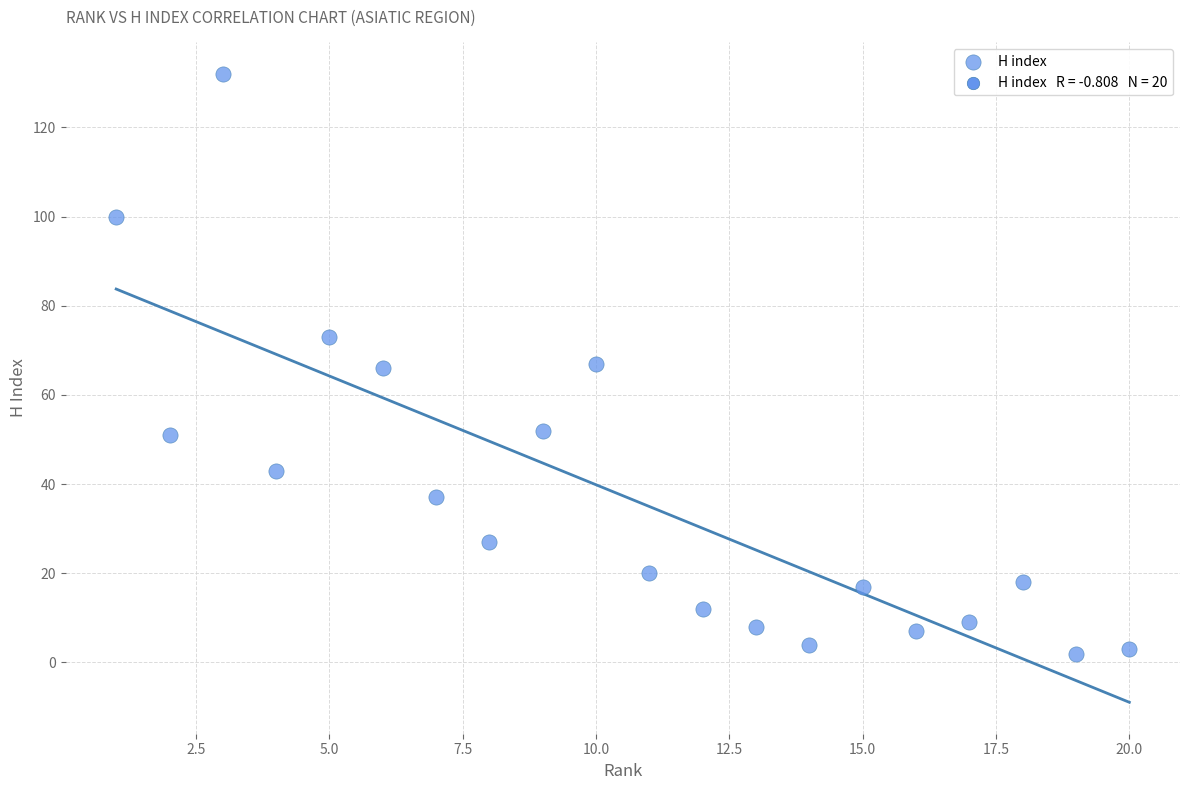

What is the range of Y values (max minus min)?

130